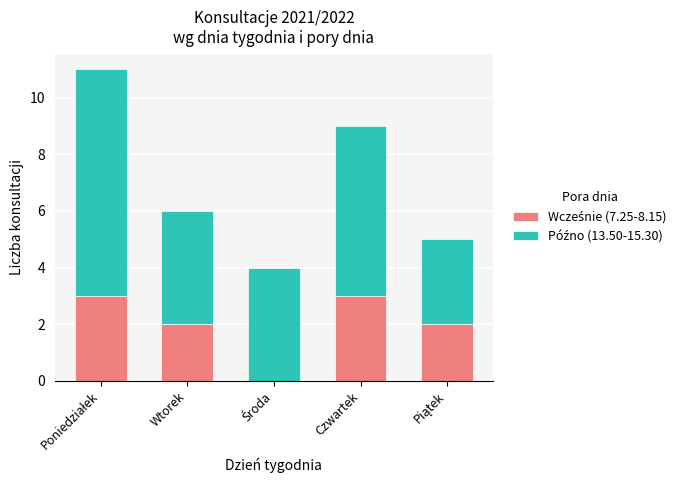

At which category is the sum across all series the highest?

Poniedziałek